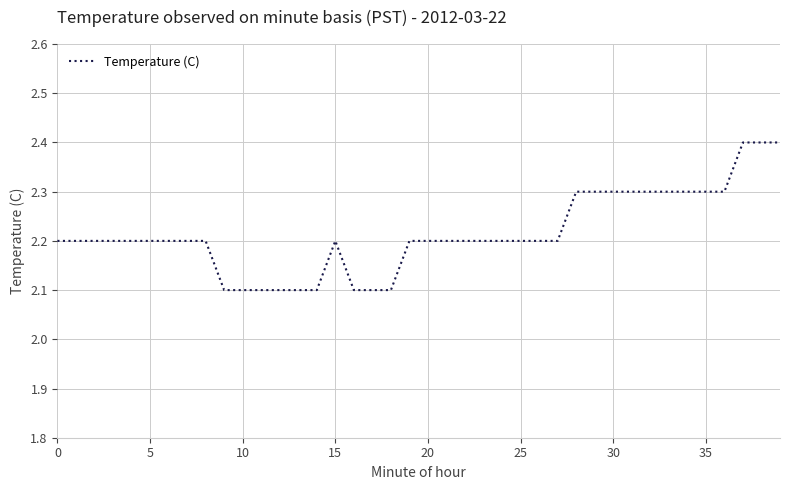

What is the greatest value displayed?

2.4